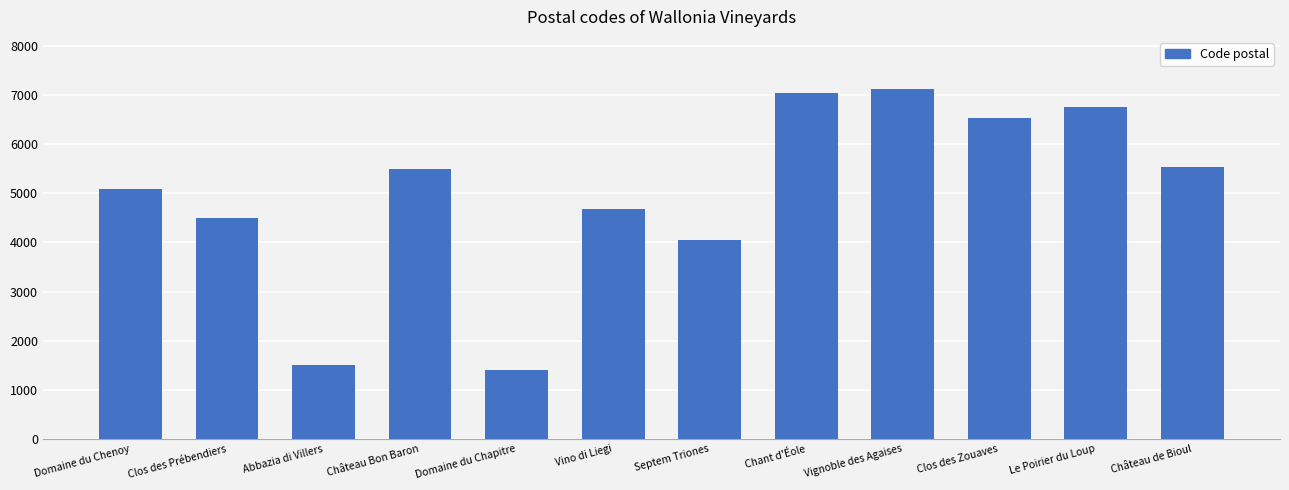

What is the maximum value shown in the chart?

7120